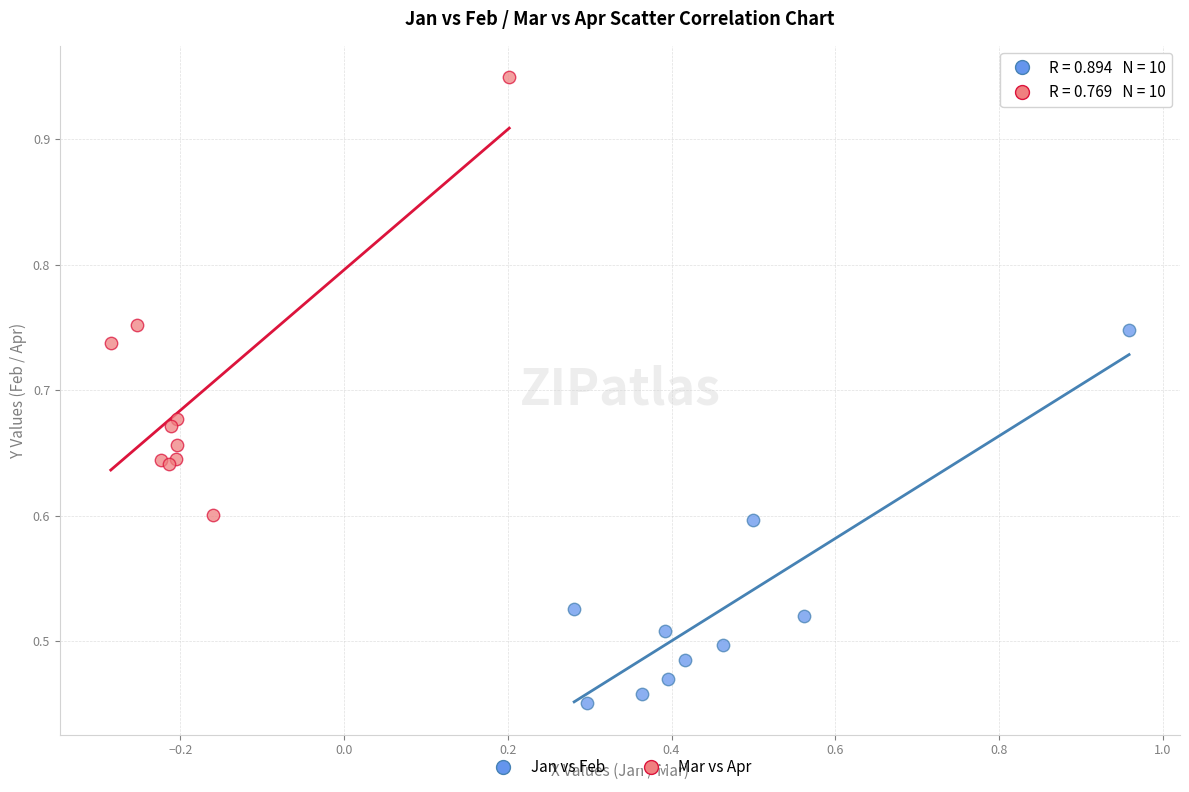

What are all the series names shown in the legend?

Jan vs Feb, Mar vs Apr